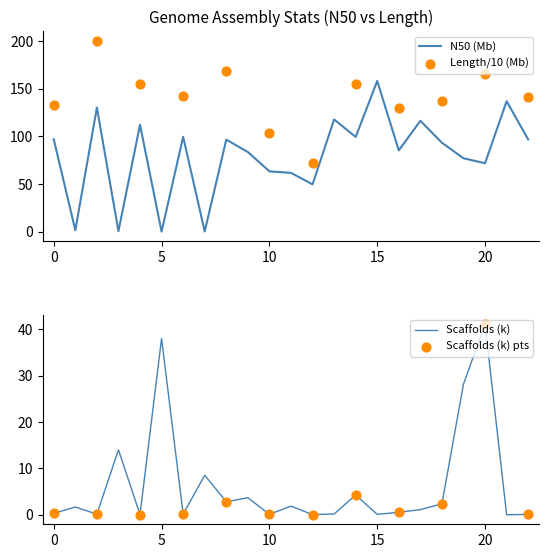

Which series has the largest total across all categories?

N50